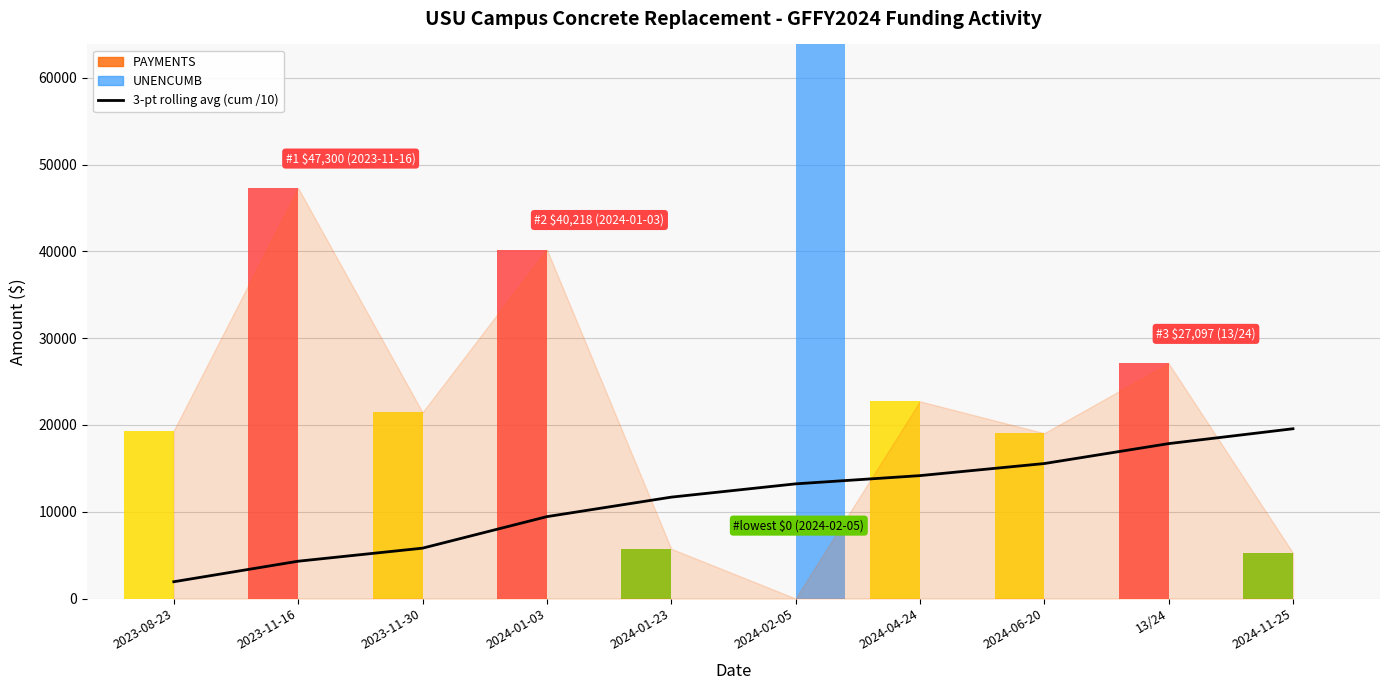

Read the value at 2024-04-24.

14164.4